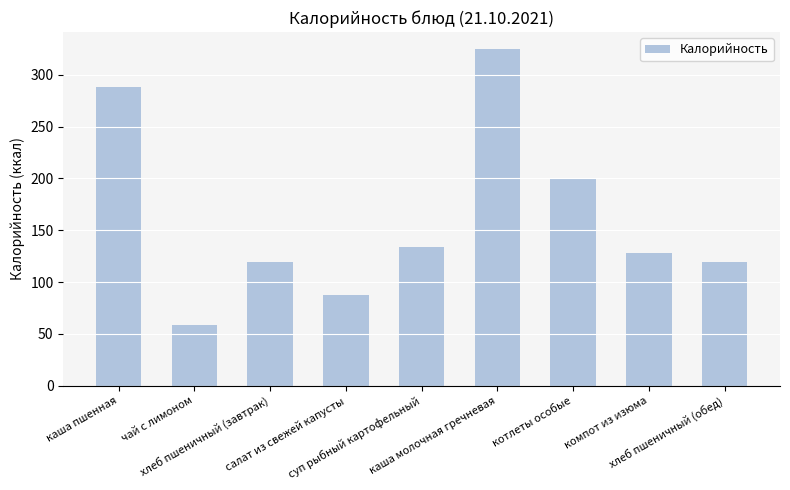

How many bars are there in total?

9